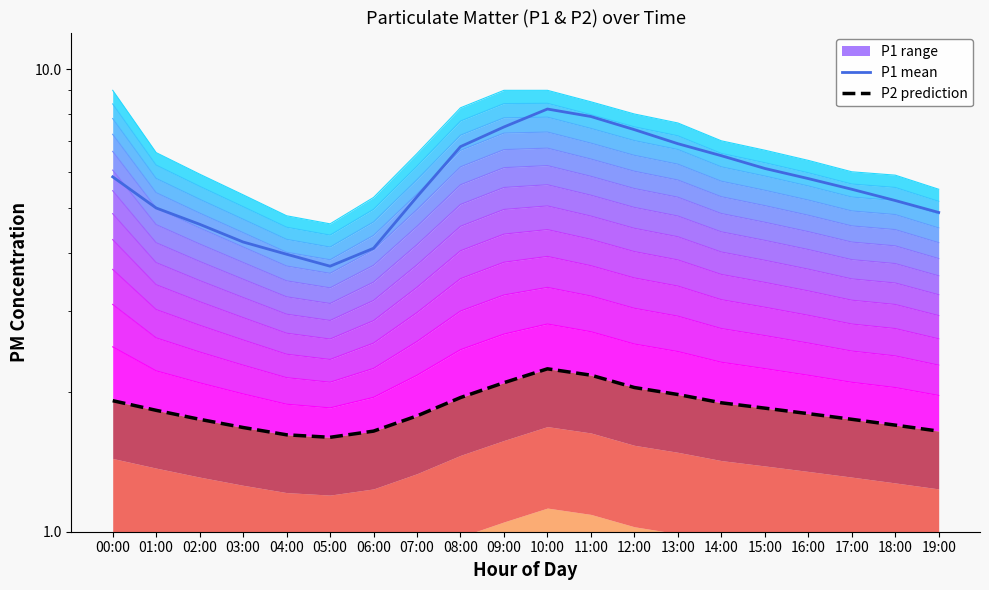

At which label does P2 reach its minimum?

05:00